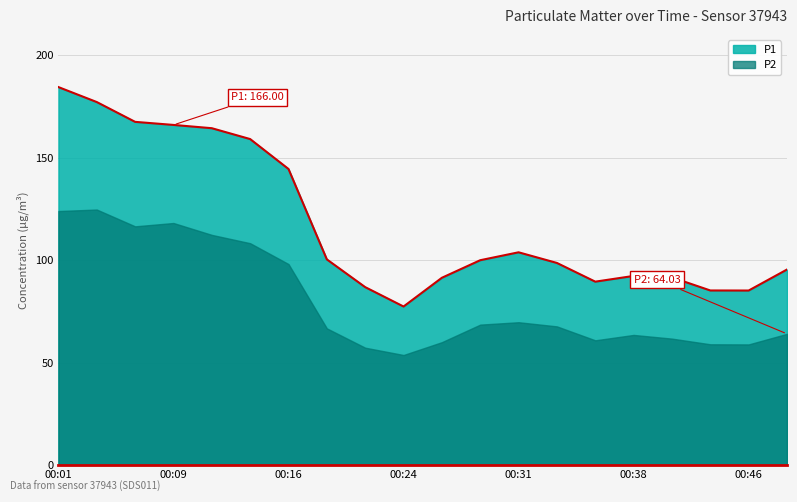

What is the sum of all values?

2360.7